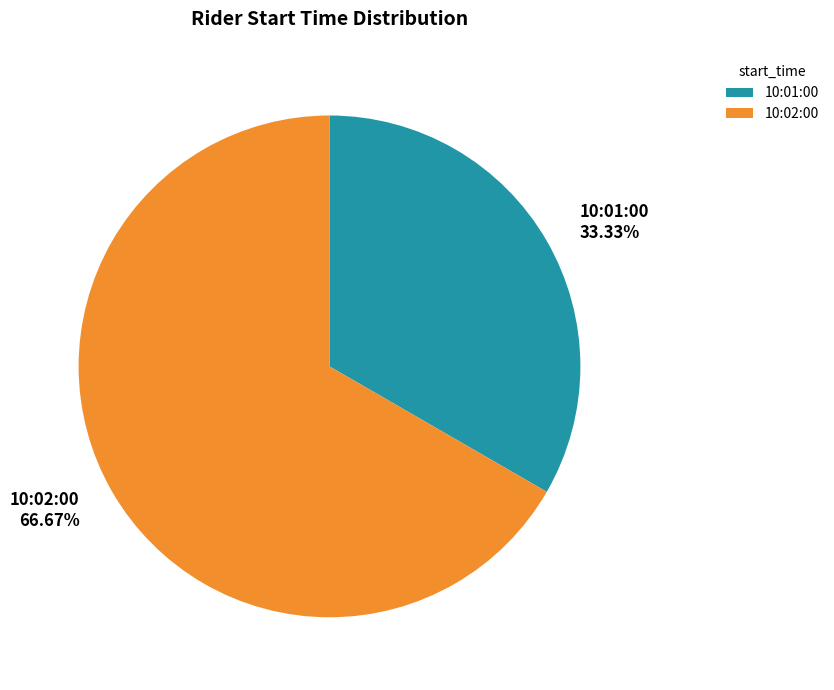

Approximately how many times larger is the value at 10:02:00 compared to 10:01:00?

2.0